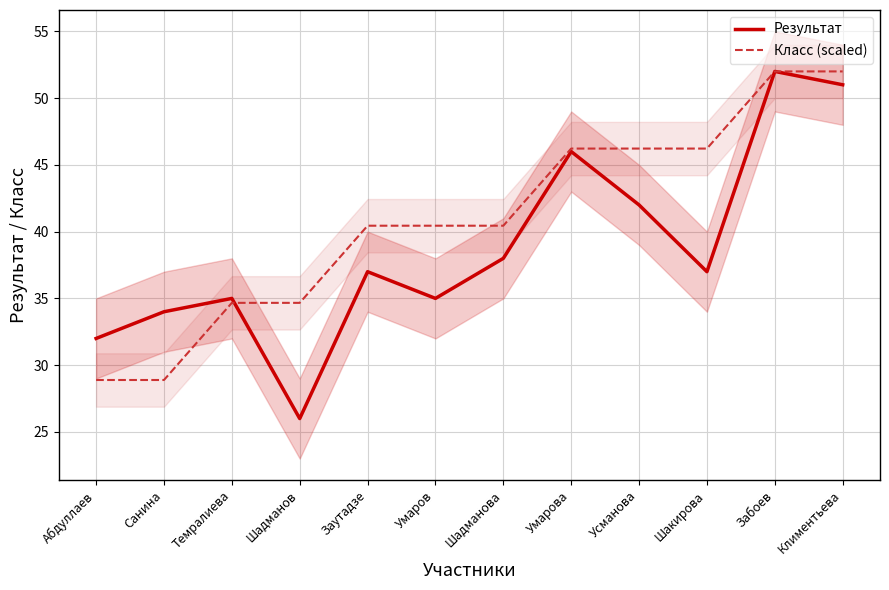

How many data points in Результат are less than 37?

5